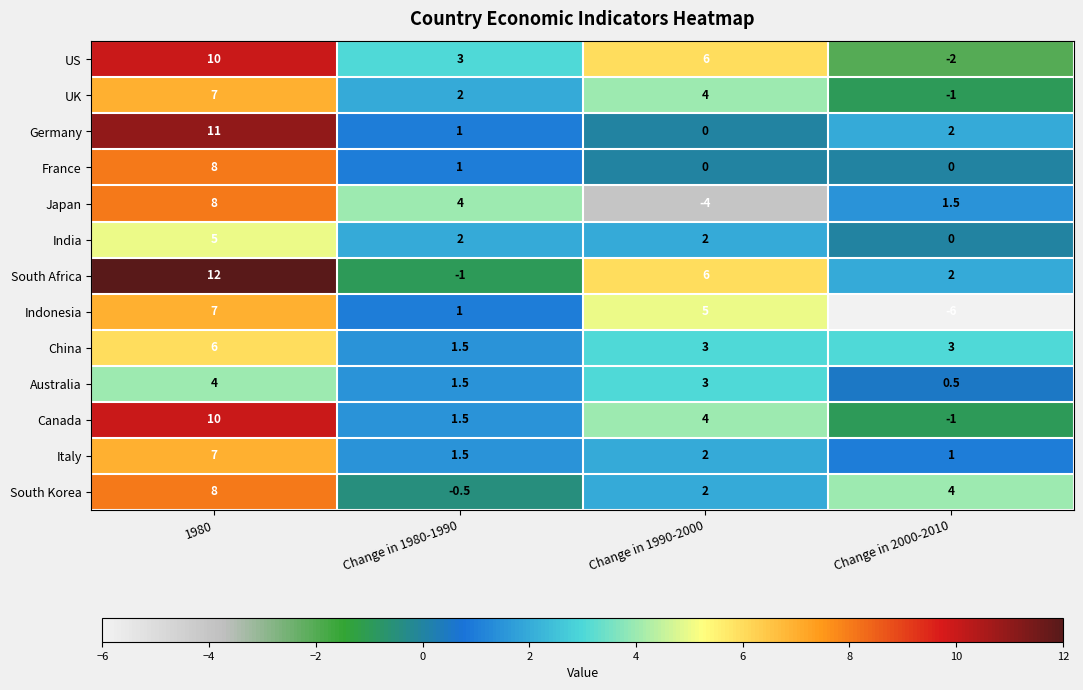

Read the Indonesia value at Change in 1990-2000.

5.0